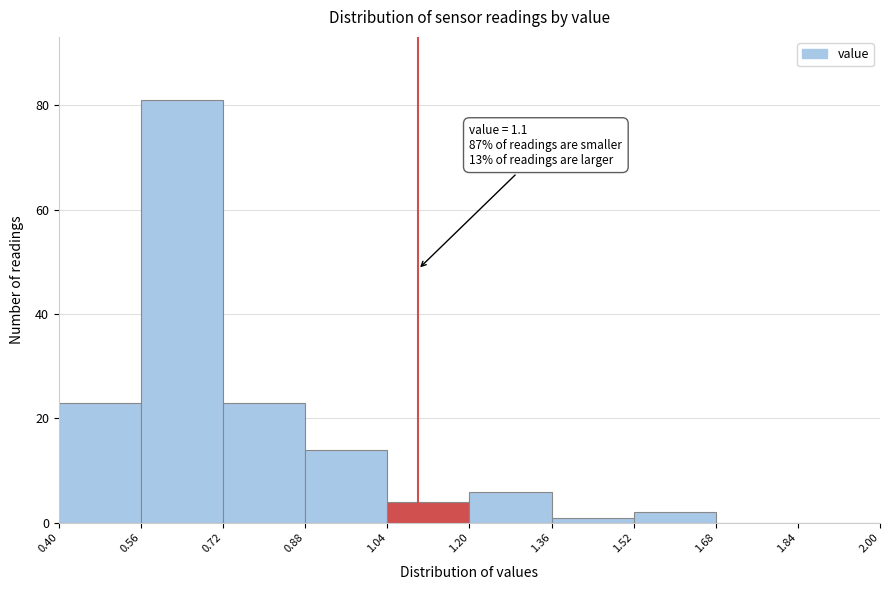

Which range on the x-axis has the tallest bar?

0.56 to 0.72